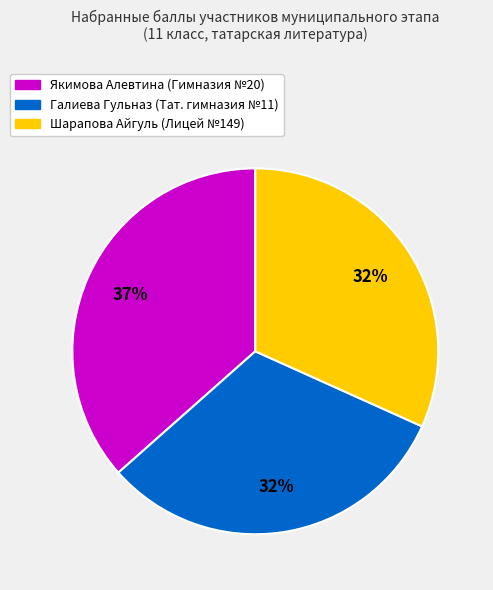

To the nearest percent, what is the average slice percentage?

33%